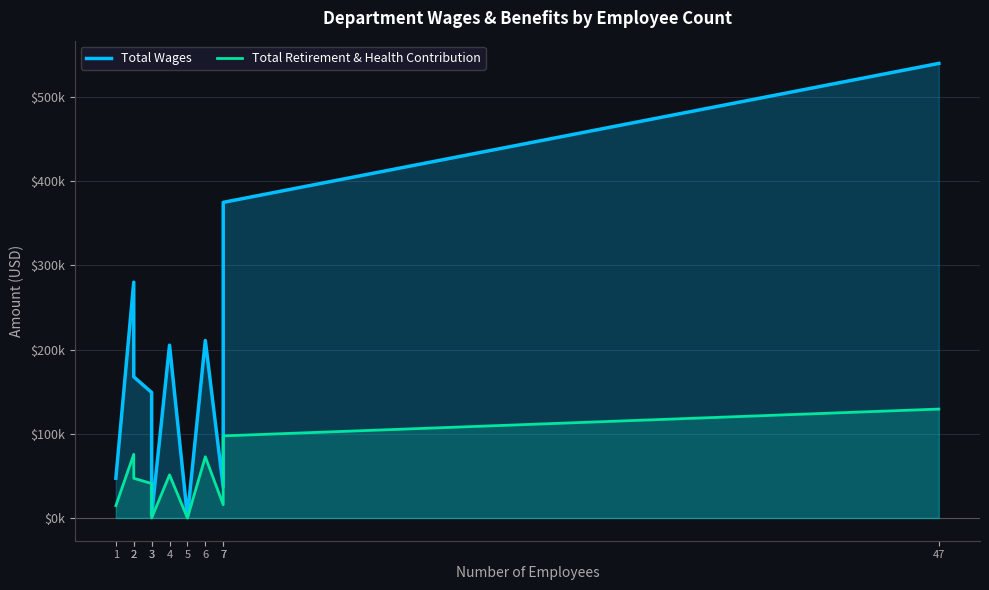

Rank the categories by Total Wages value from lowest to highest.

5, 3, 7, 1, 3, 2, 4, 6, 2, 7, 47